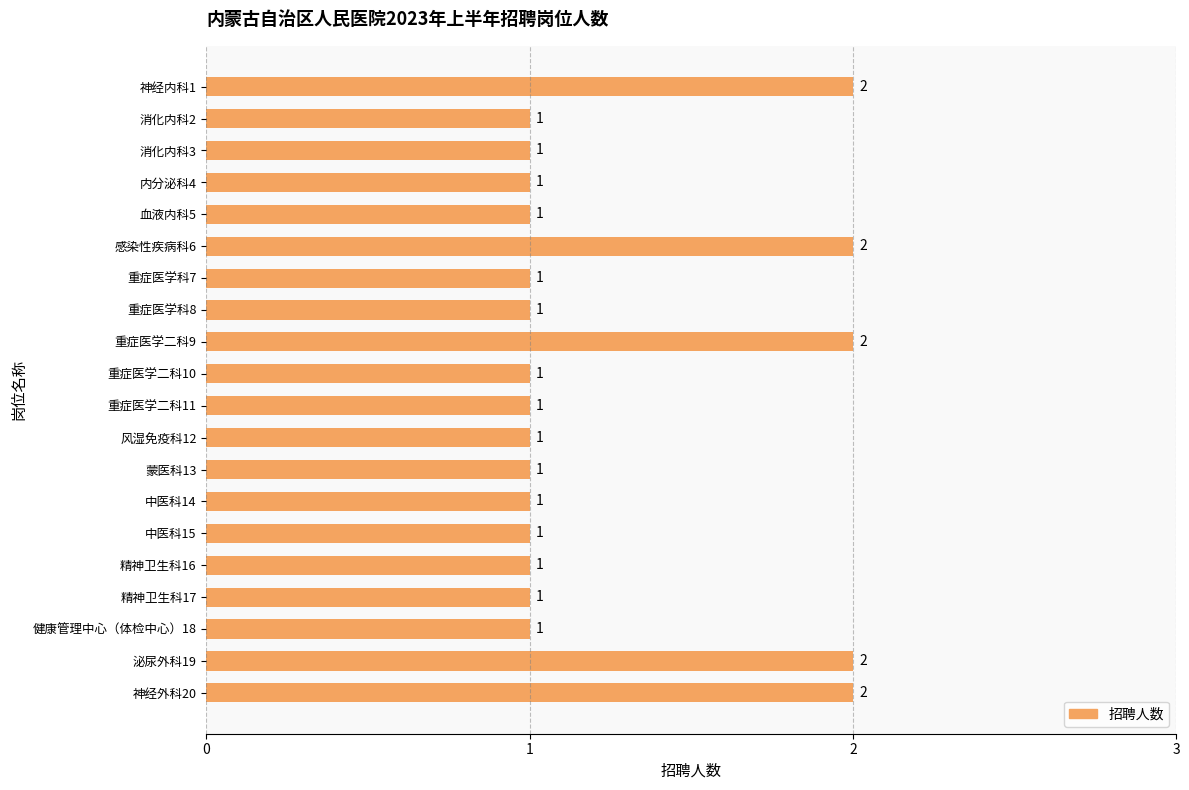

Reading top to bottom, what are all the values shown in this chart?

2	1	1	1	1	2	1	1	2	1	1	1	1	1	1	1	1	1	2	2